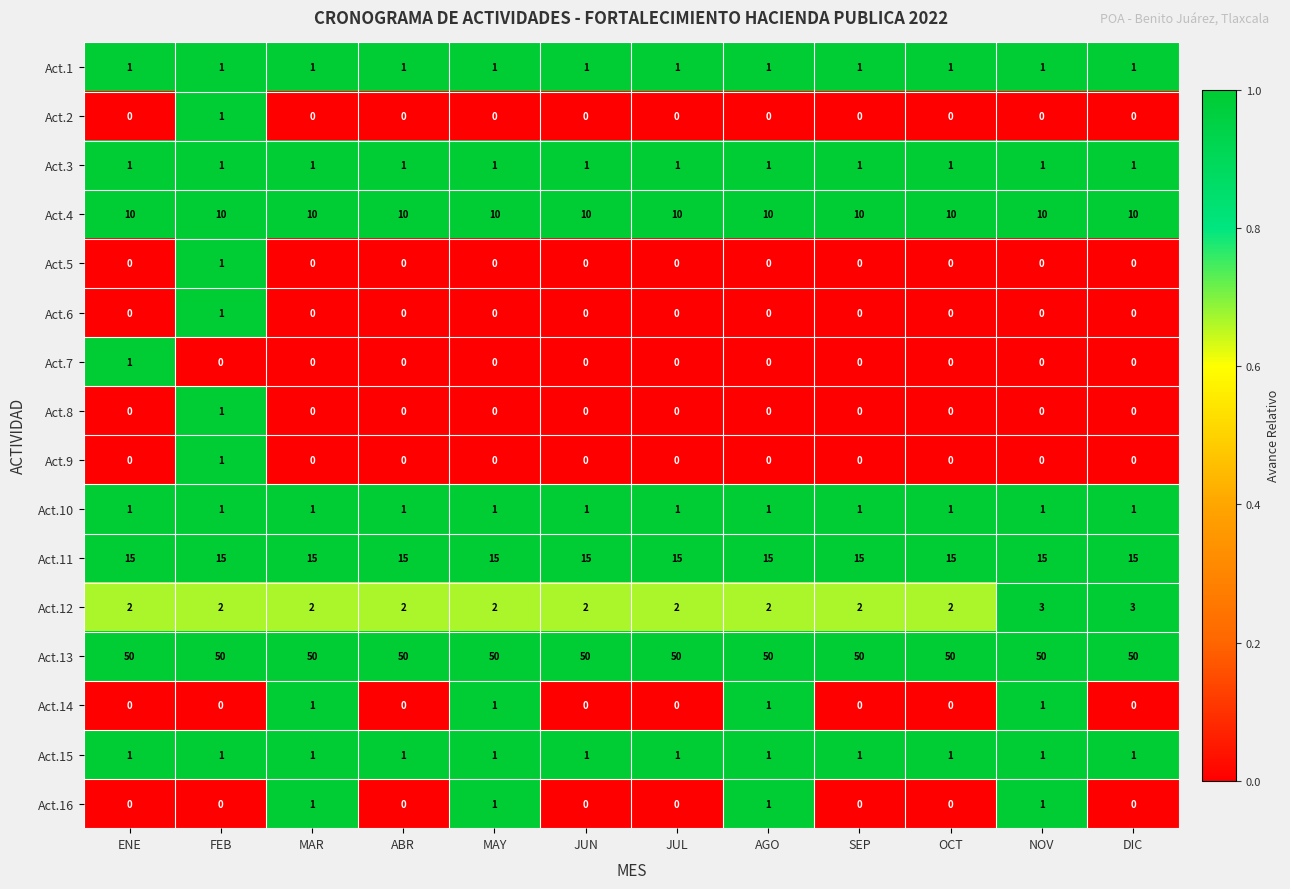

What is the spread (max minus min) of values at MAY?

50